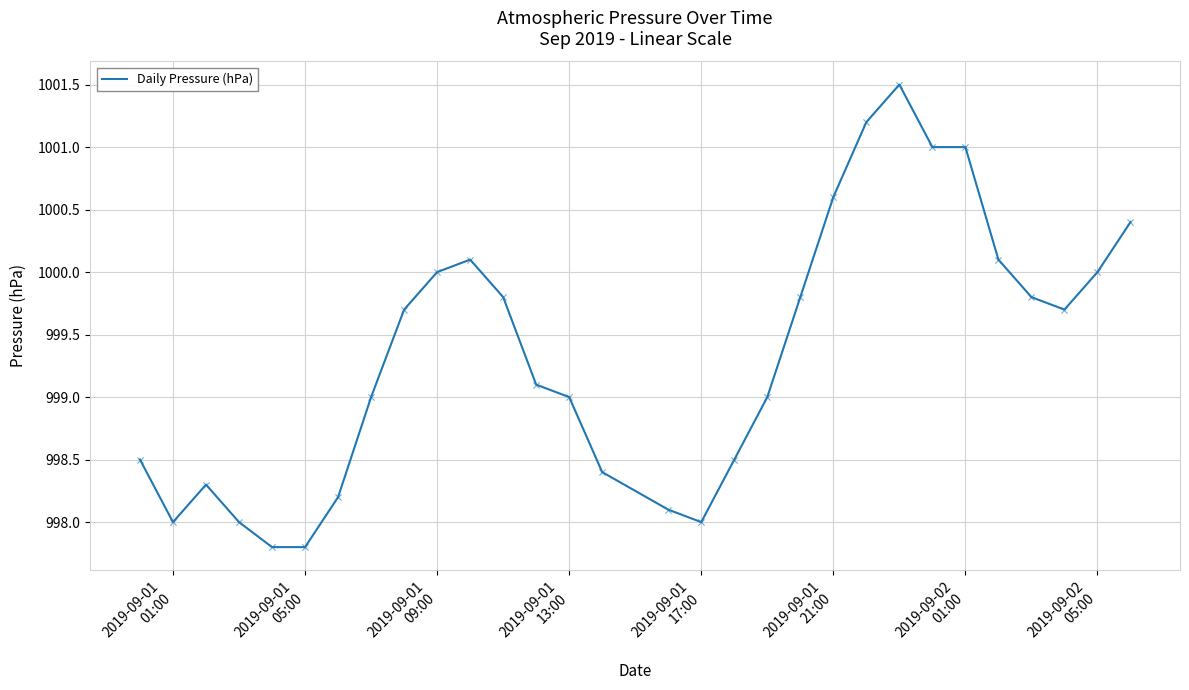

What is the greatest value displayed?

1001.5